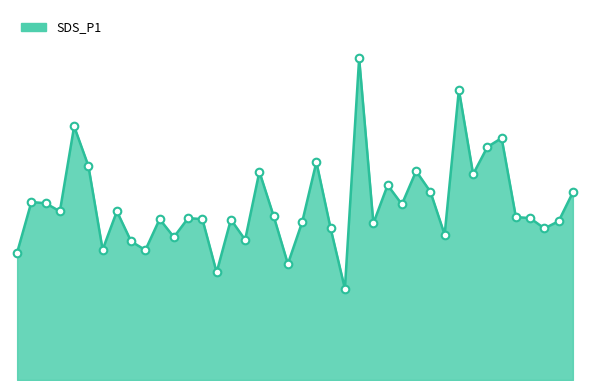

Is this an area chart (filled region under the line)?

Yes